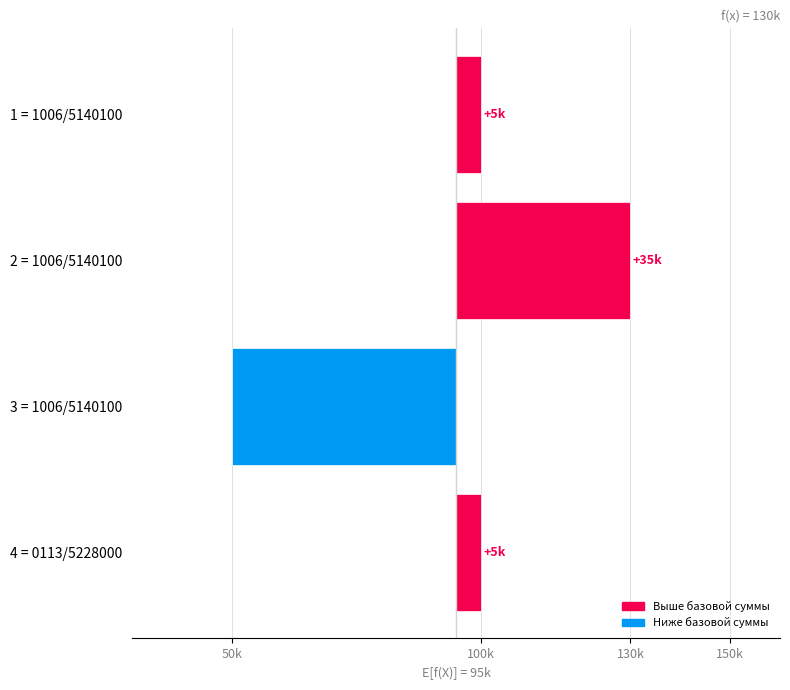

What is the difference between the maximum and minimum values?

80000